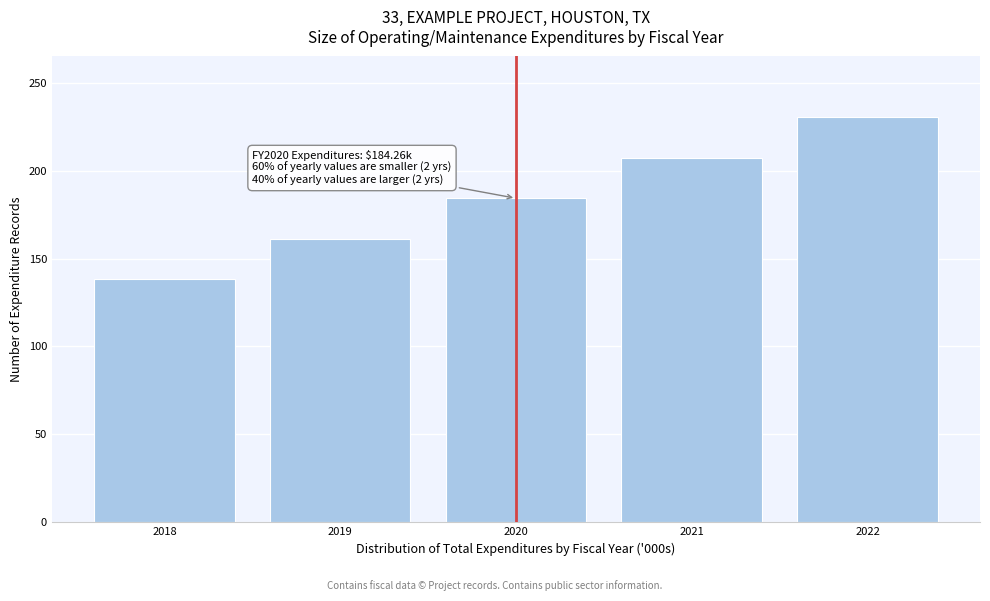

Reading left to right, extract all data points from this chart.

138.2	161.2	184.3	207.3	230.3